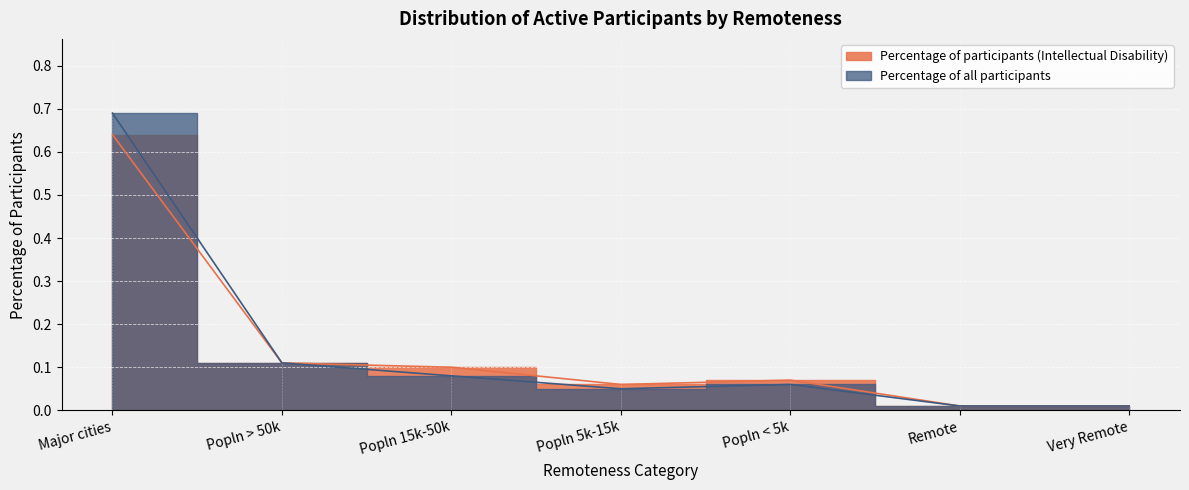

True or false: Percentage of participants (Intellectual Disability) and Percentage of all participants intersect in this chart.

False